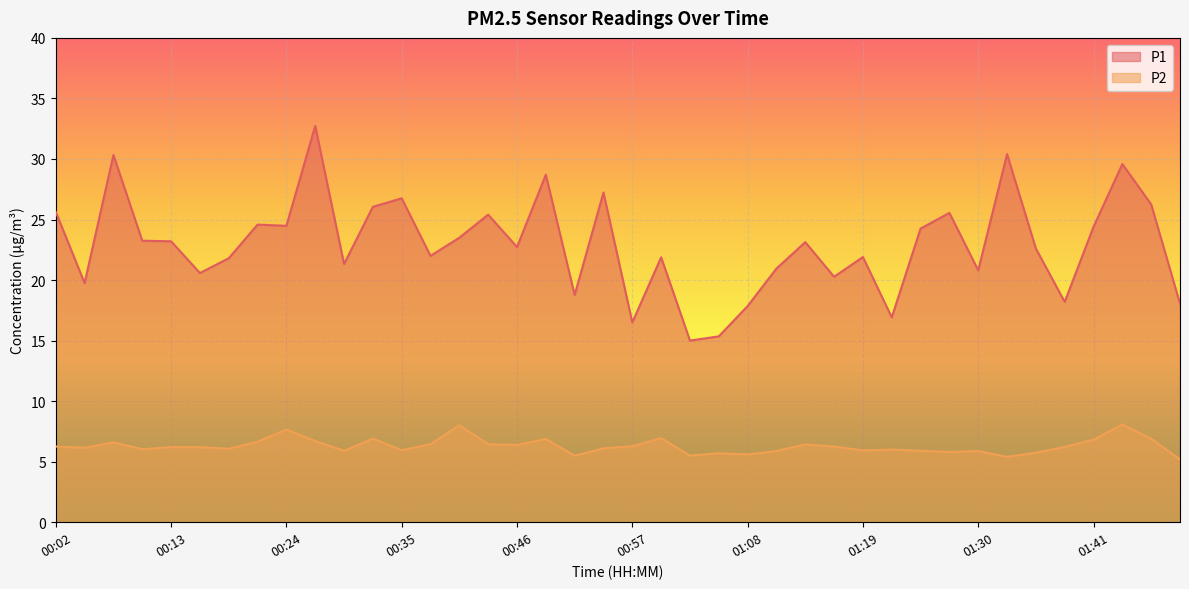

Reading left to right, what are all the values shown in this chart?

P1: 25.6	19.8	30.3	23.2	23.2	20.6	21.8	24.6	24.5	32.7	21.3	26.1	26.8	22.0	23.5	25.4	22.7	28.7	18.8	27.2	16.5	21.9	15.0	15.3	17.9	20.9	23.1	20.3	21.9	16.9	24.2	25.6	20.8	30.4	22.6	18.2	24.4	29.6	26.2	18.1
P2: 6.2	6.2	6.6	6.0	6.2	6.2	6.1	6.7	7.7	6.7	5.9	6.9	6.0	6.5	8.0	6.5	6.4	6.9	5.5	6.1	6.3	7.0	5.5	5.7	5.6	5.9	6.4	6.2	5.9	6.0	5.9	5.8	5.9	5.4	5.8	6.2	6.8	8.1	6.9	5.2